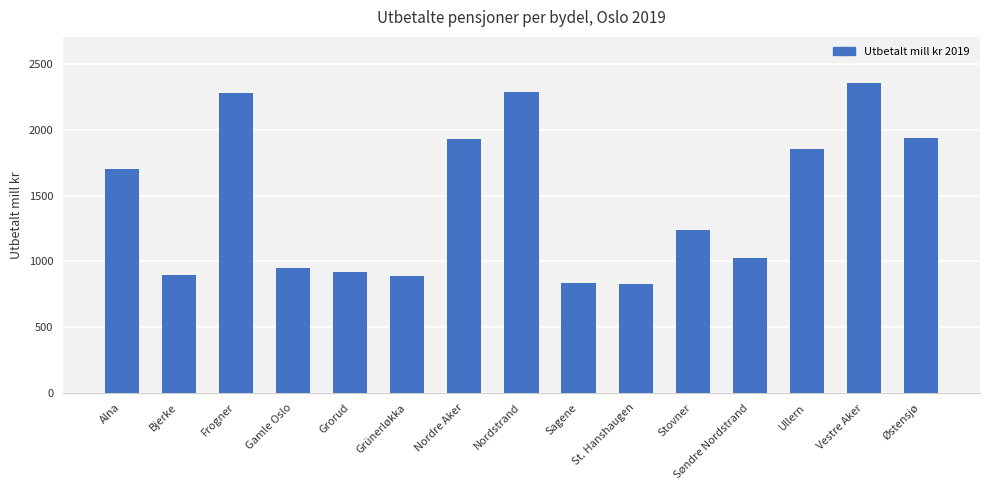

What is the sum of the values at St. Hanshaugen and Alna?

2534.4